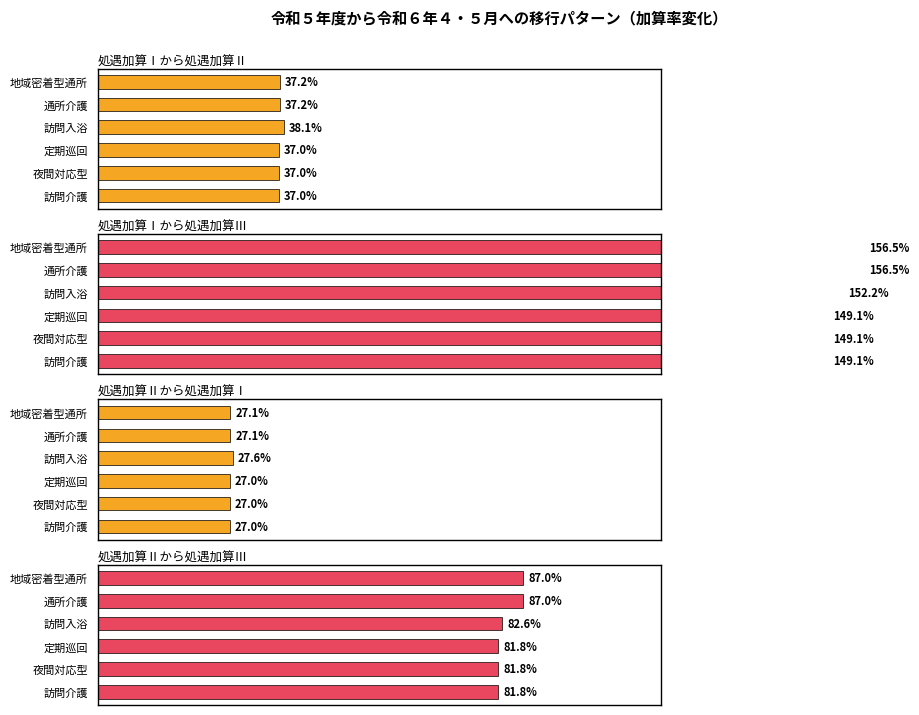

What is the value of the 処遇加算Ⅰから処遇加算Ⅲ bar at the 3rd from the left?

149.1